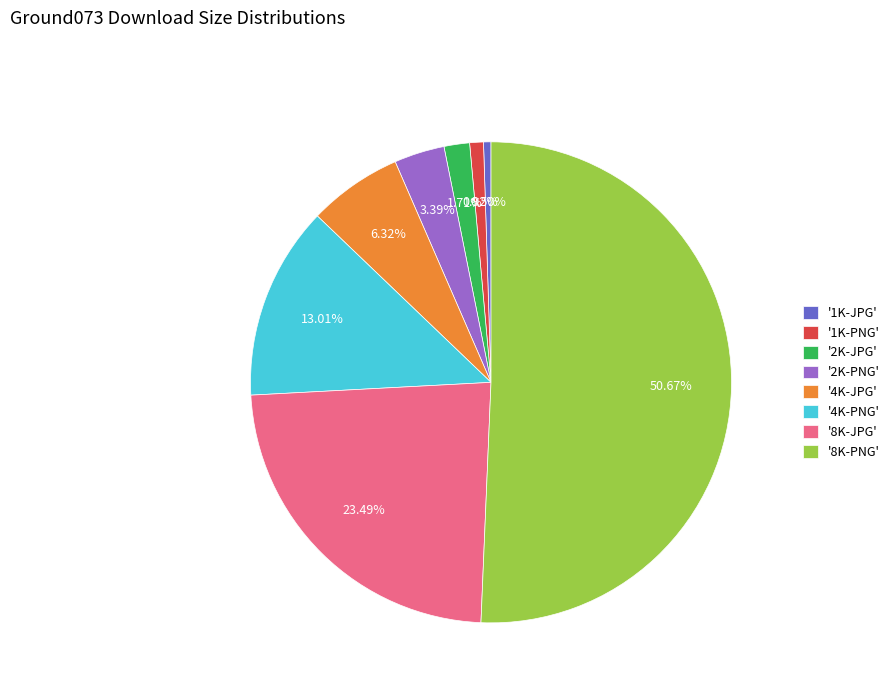

Which category accounts for the majority?

'8K-PNG'